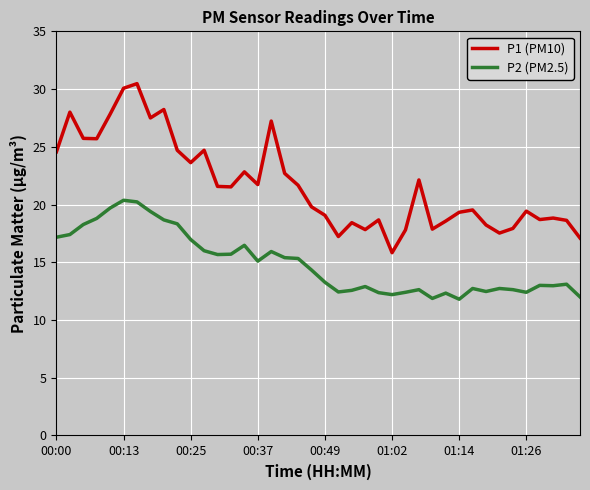

How many values in the P1 (PM10) series are below 21?

20